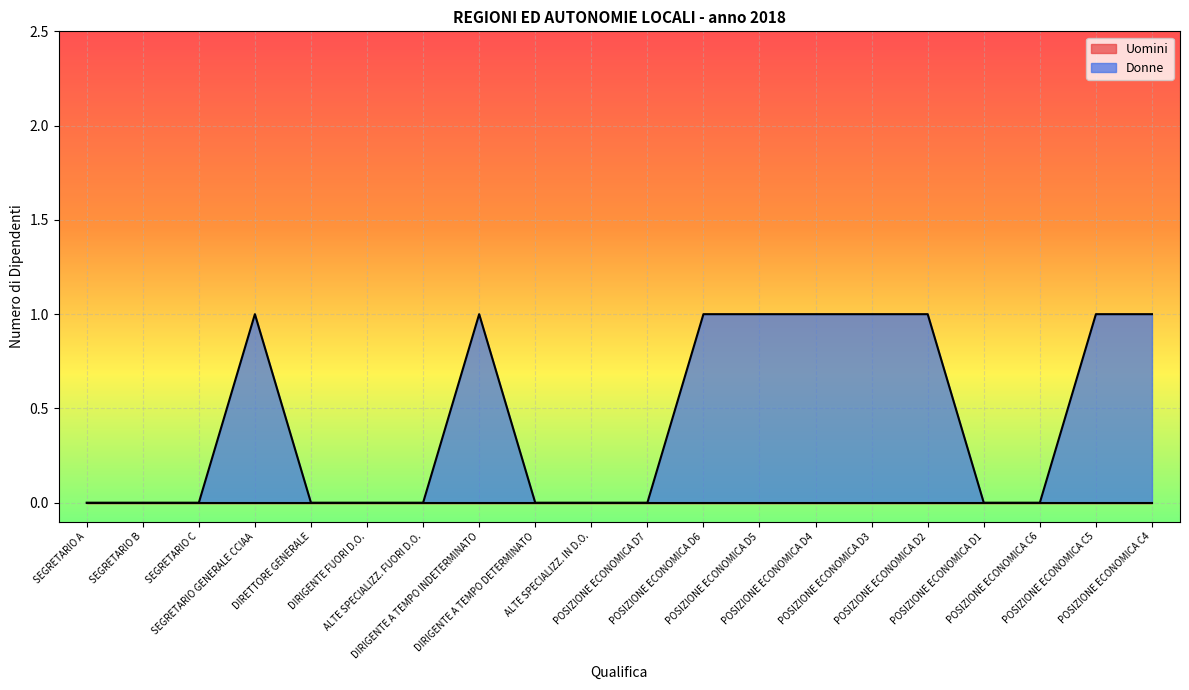

What is the value of the 19th point from the left?

1